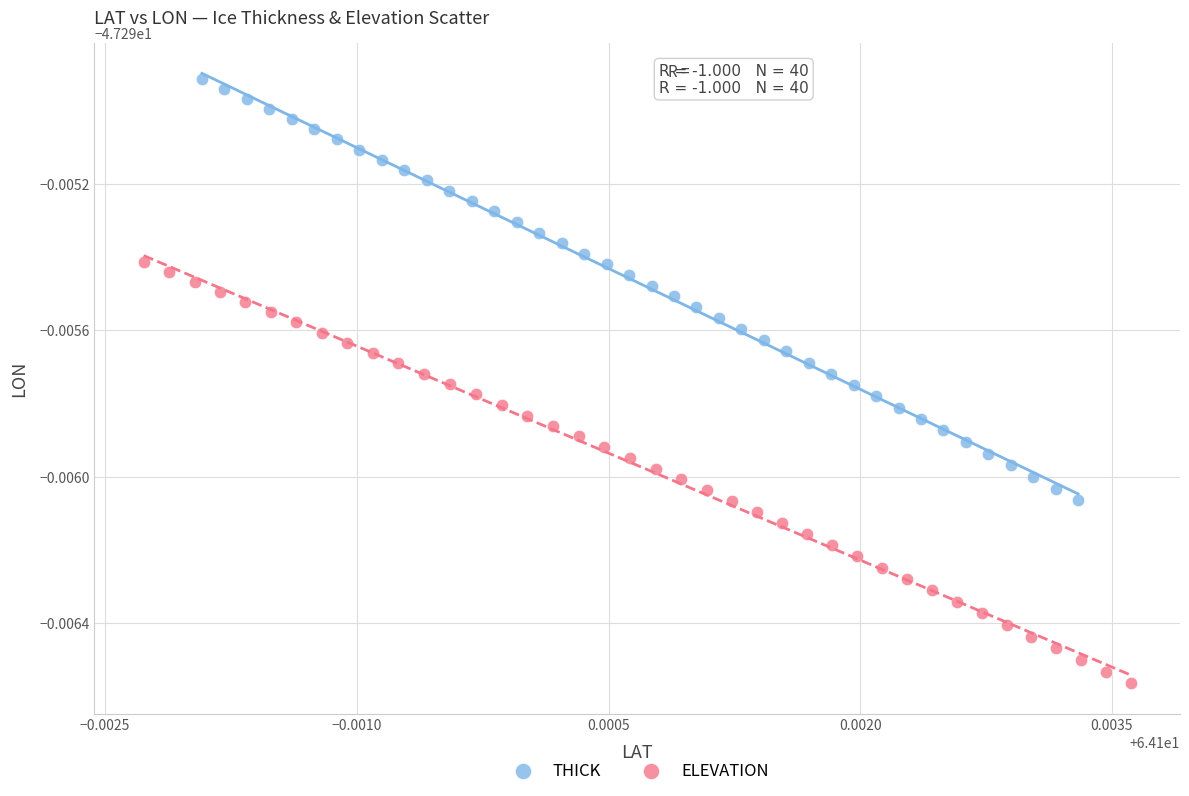

What are all the series names shown in the legend?

THICK, ELEVATION